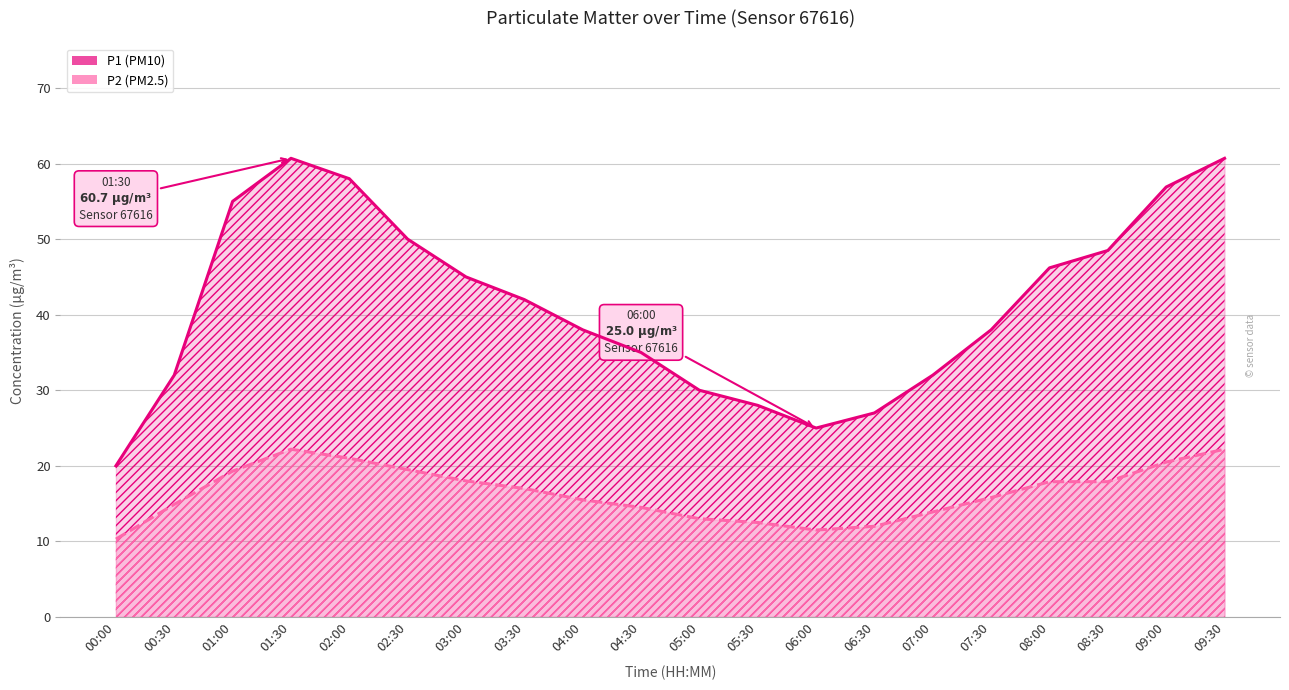

What is the value of the P1 (PM10) point at the 4th from the left?

60.7